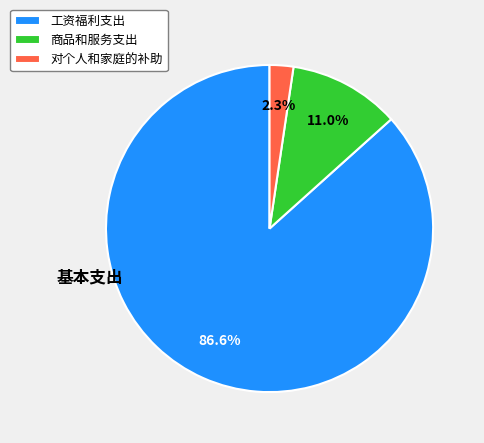

To the nearest percent, what is the difference between the largest and smallest slice percentages?

84%